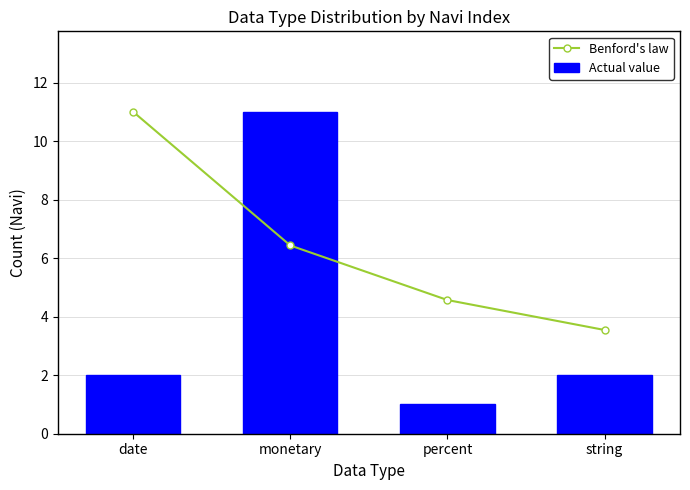

List the series in order of their peak value, highest first.

Benford's law, Actual value